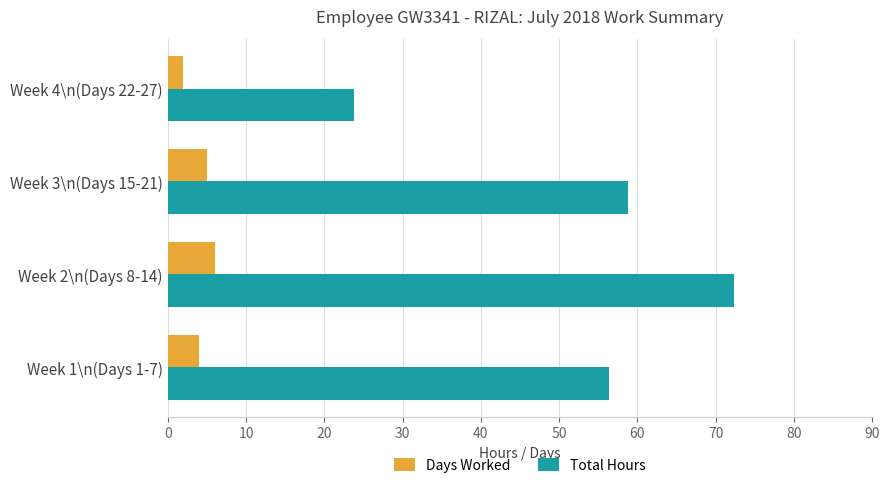

Which series changed the most between Week 3\n(Days 15-21) and Week 4\n(Days 22-27)?

Total Hours